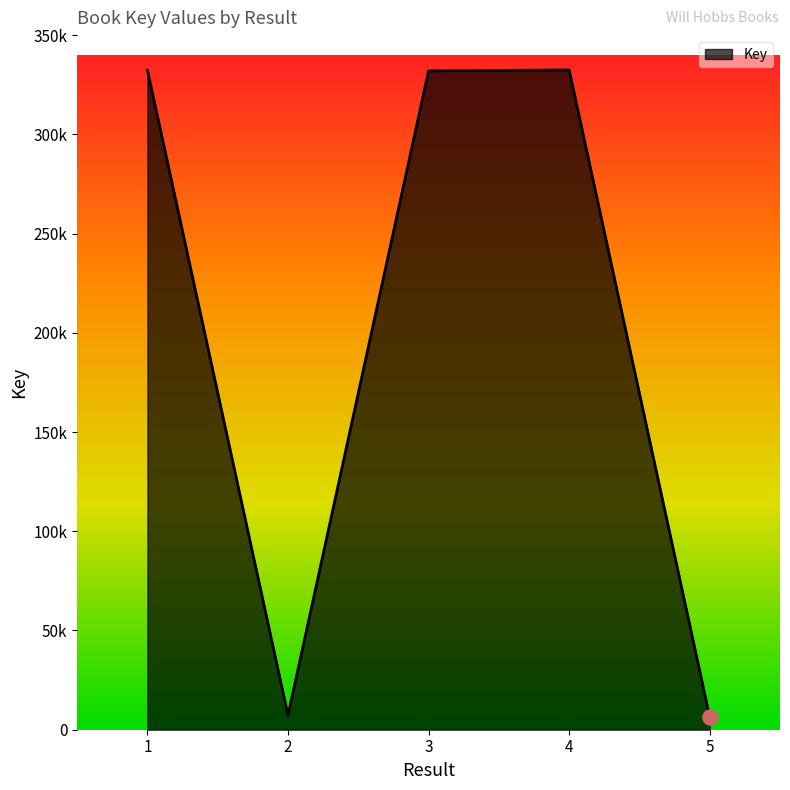

Which has a higher value, 4 or 1?

4